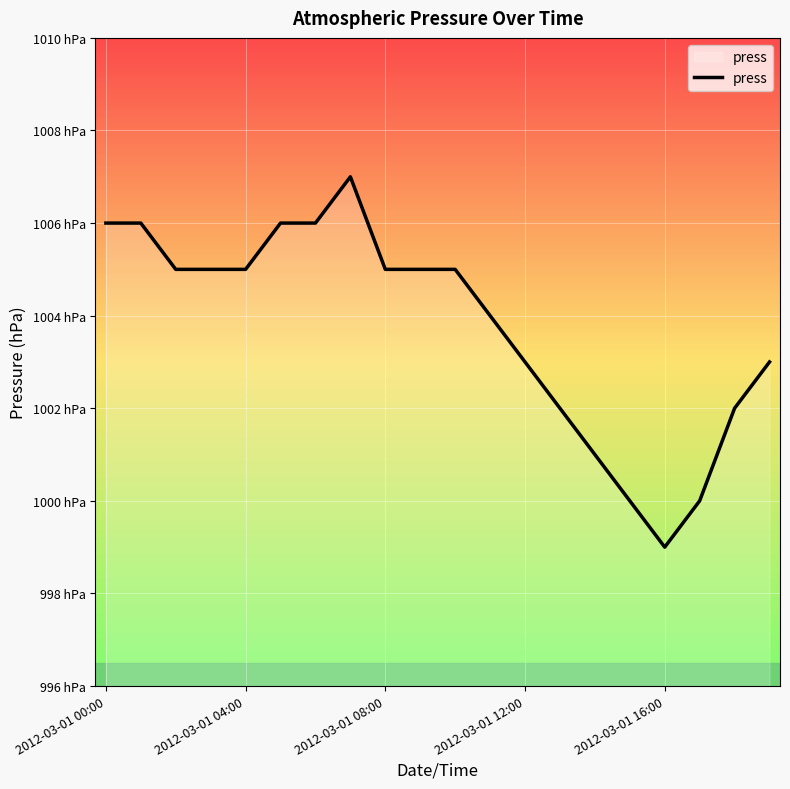

Does the chart display data point markers on the line(s)?

No